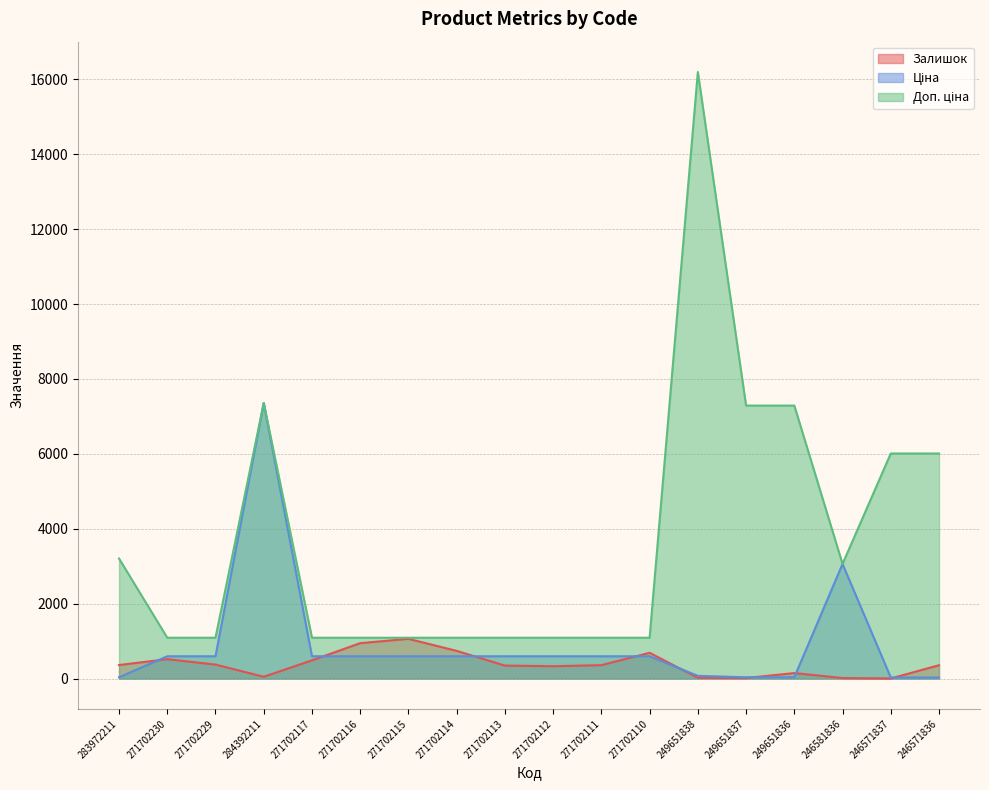

The value of Ціна at 249651837 is 32.4. True or false?

True